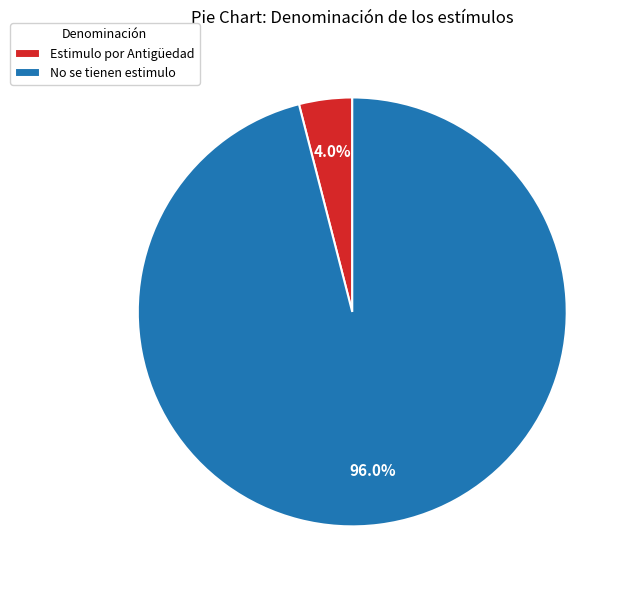

Which category has the smallest portion of the pie?

Estimulo por Antigüedad